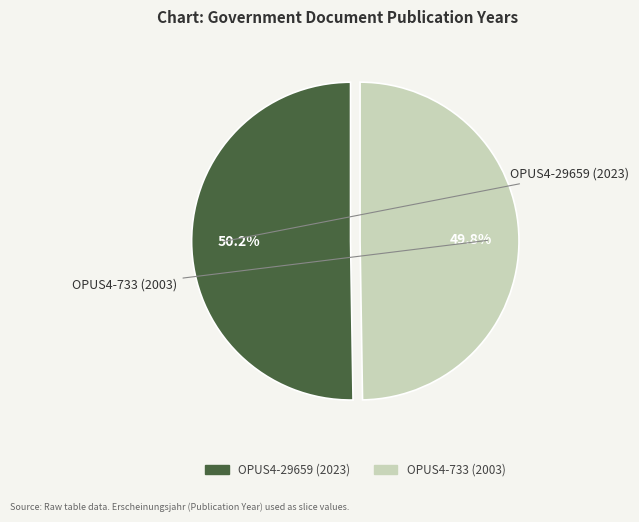

Is there a majority slice in this chart?

Yes